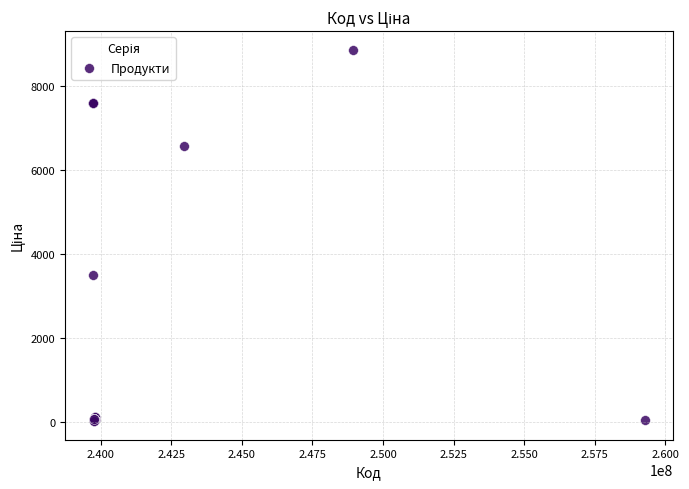

What Y value in the scatter plot is closest to 4436?

3494.4